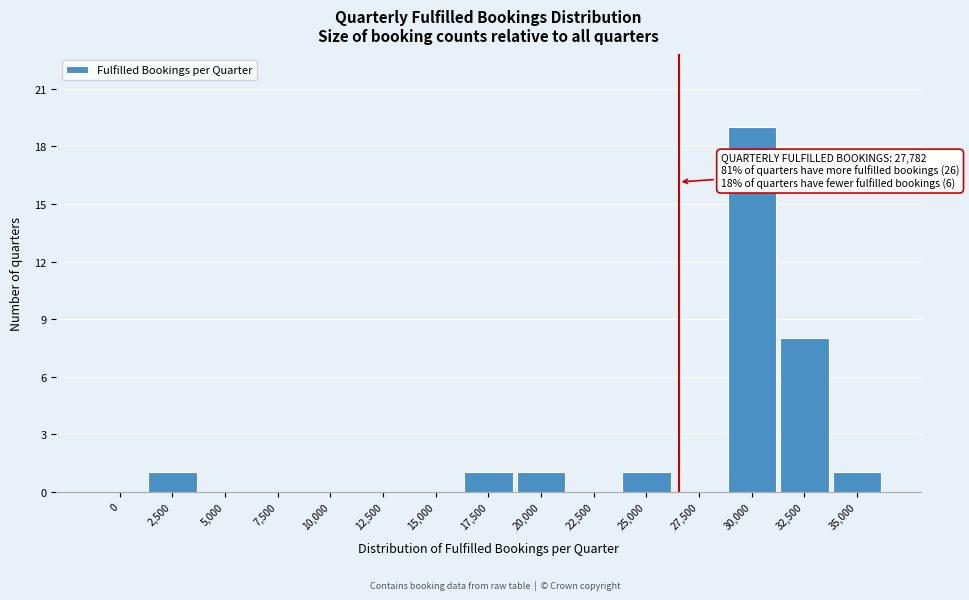

Reading left to right, transcribe all the data shown in this chart.

0=0	2,500=1	5,000=0	7,500=0	10,000=0	12,500=0	15,000=0	17,500=1	20,000=1	22,500=0	25,000=1	27,500=0	30,000=19	32,500=8	35,000=1